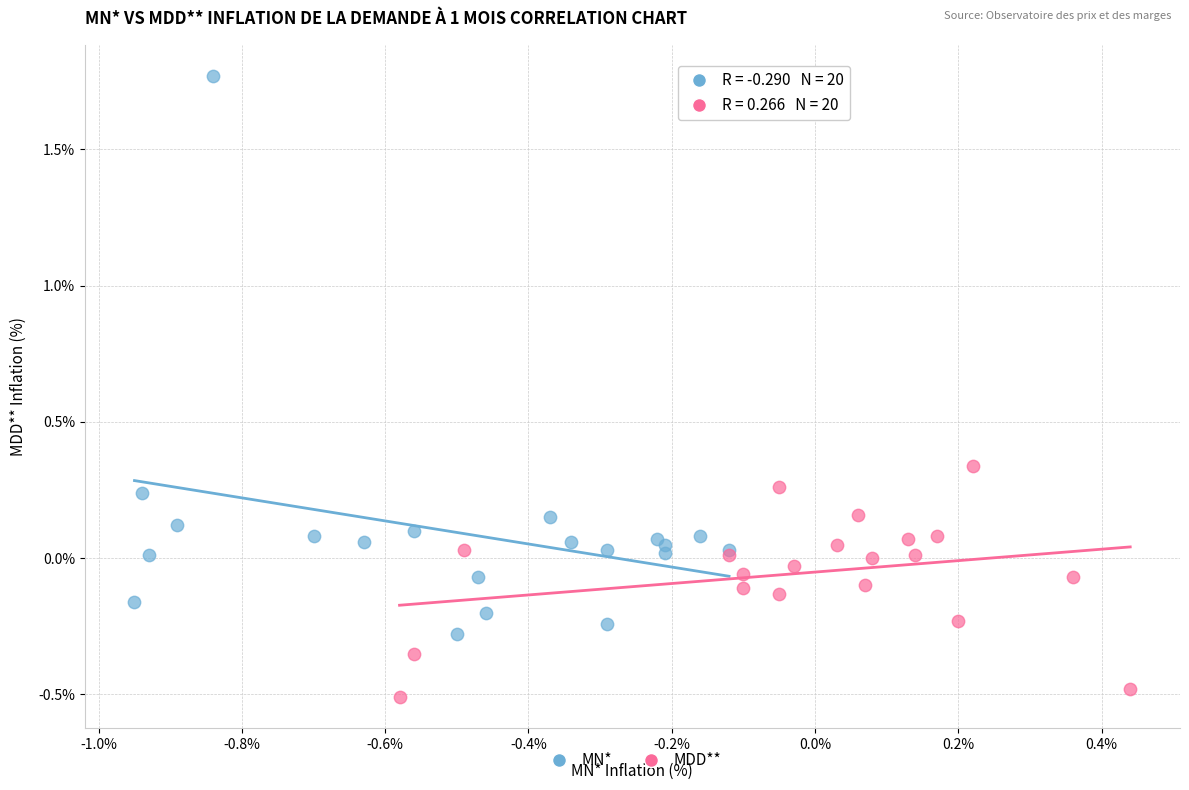

Which series reaches the minimum Y coordinate?

MDD**